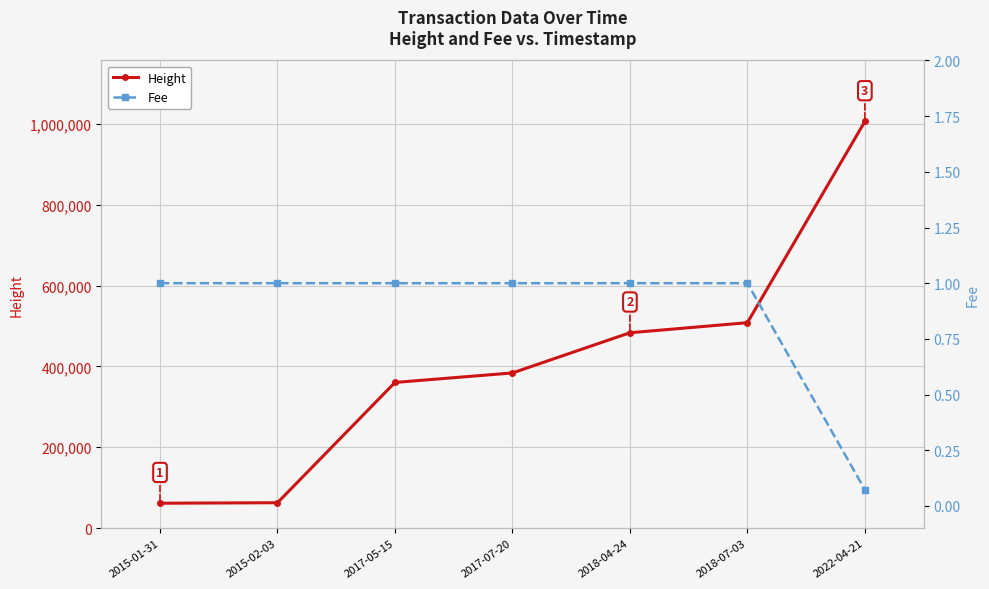

The Fee series shows 1.0 at 2015-02-03. True or false?

True